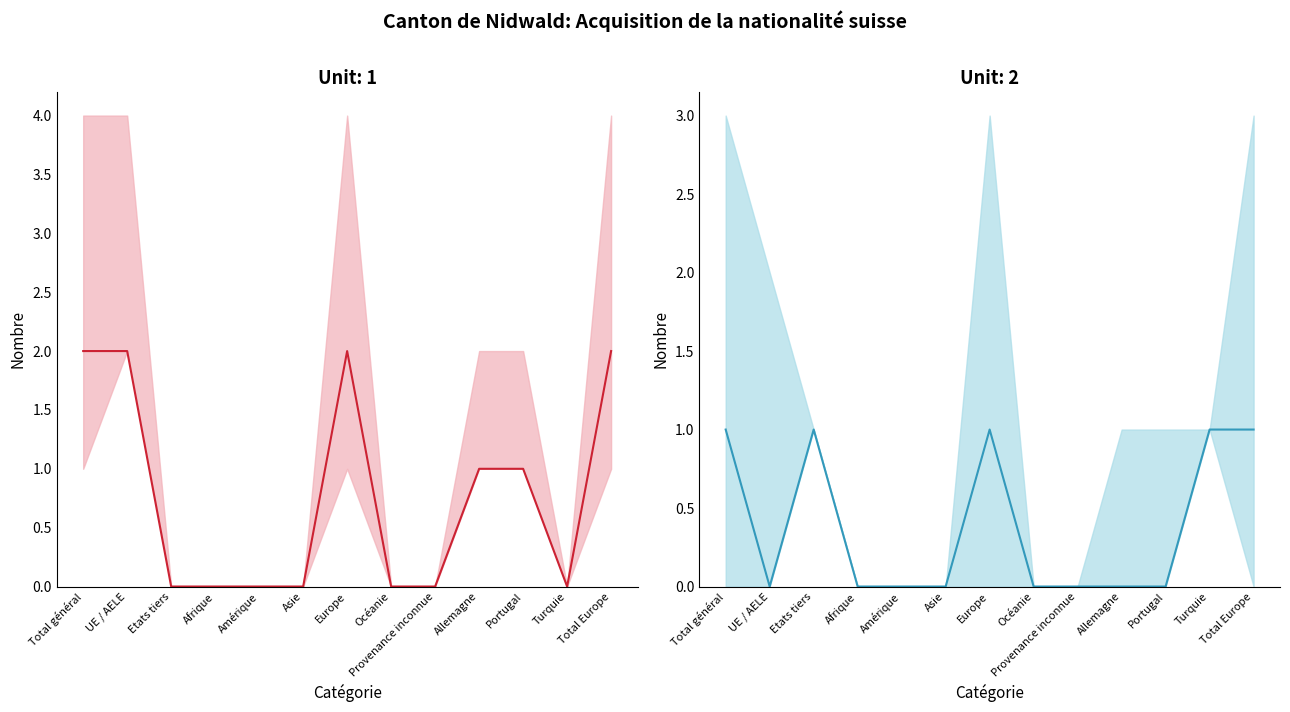

At which category is the sum across all series the highest?

Total général